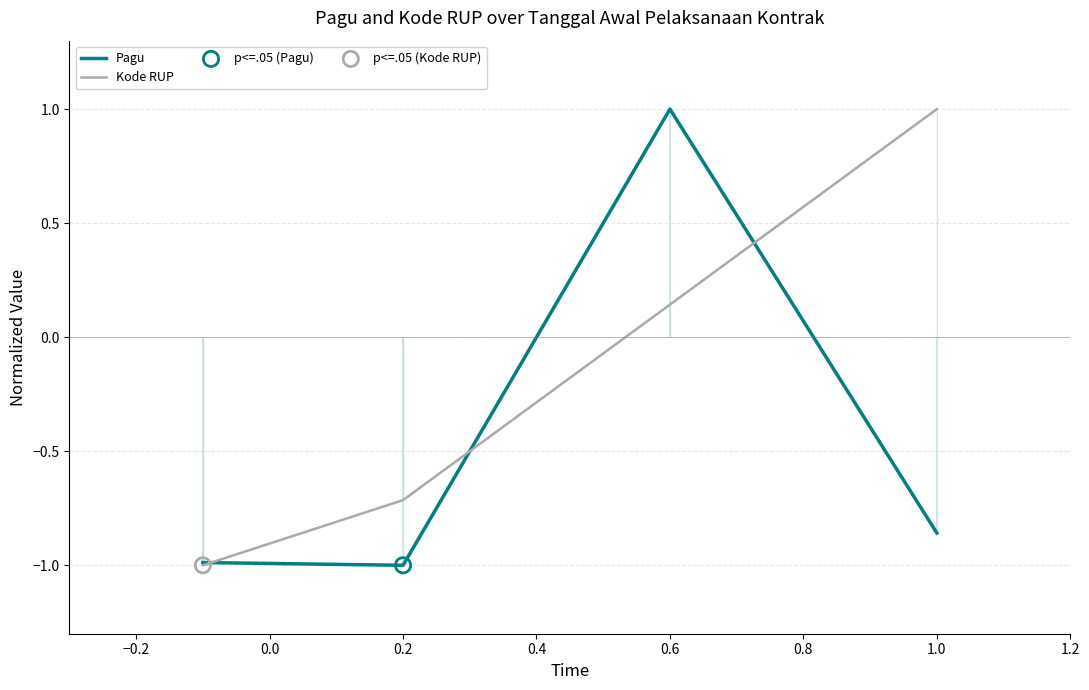

What is the lowest value of the Kode RUP series?

-1.0